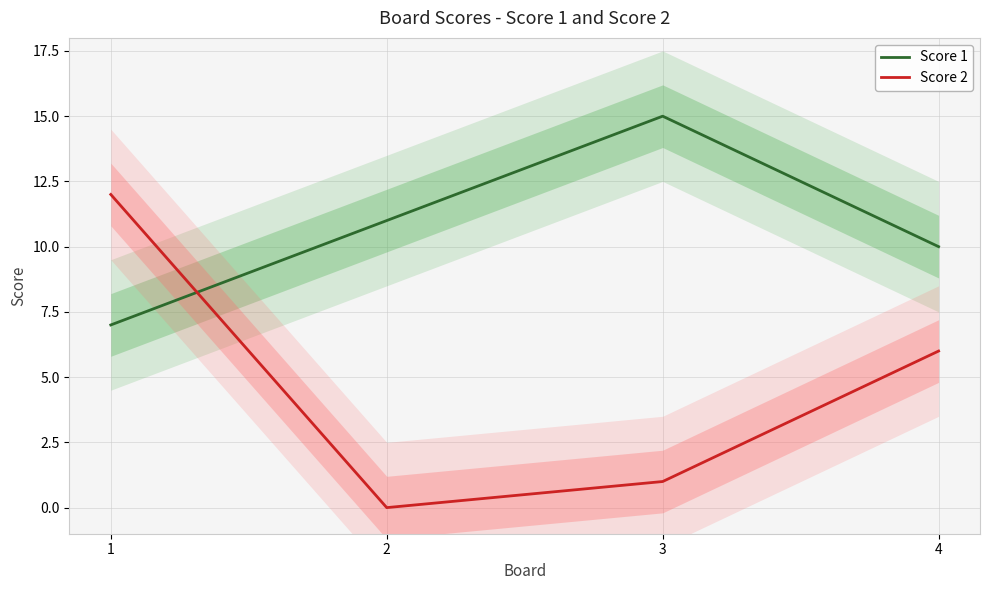

Which category has the highest value in the Score 1 series?

3